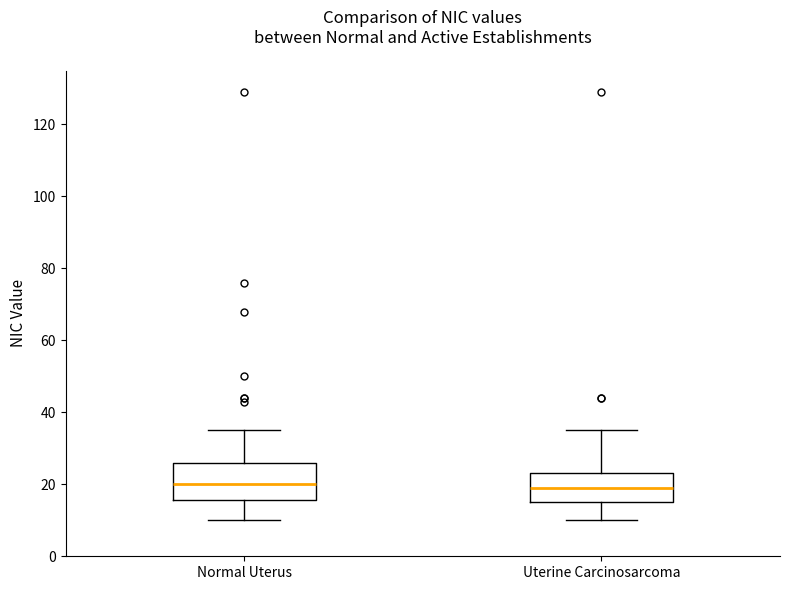

Where does the median line of the box for Normal Uterus sit on the y-axis? The values are not printed on the chart, so give them approximately, as read against the axis.

20